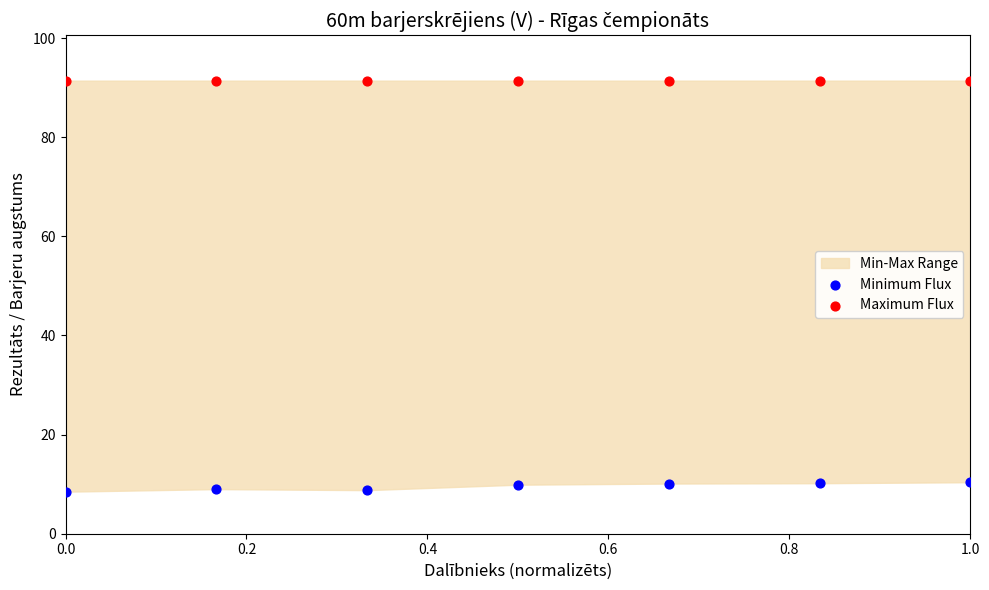

Which series contains the highest Y value?

Maximum Flux